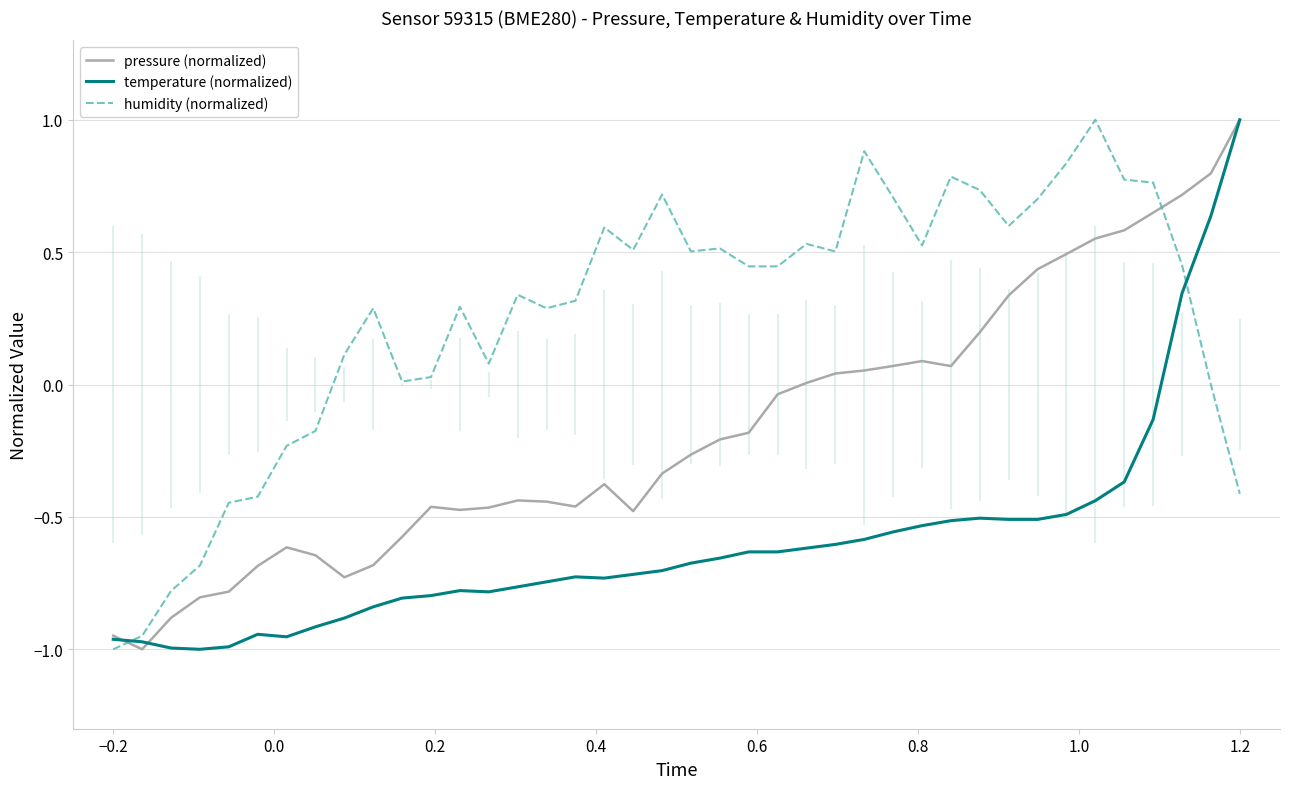

True or false: humidity (normalized) and pressure (normalized) intersect in this chart.

True